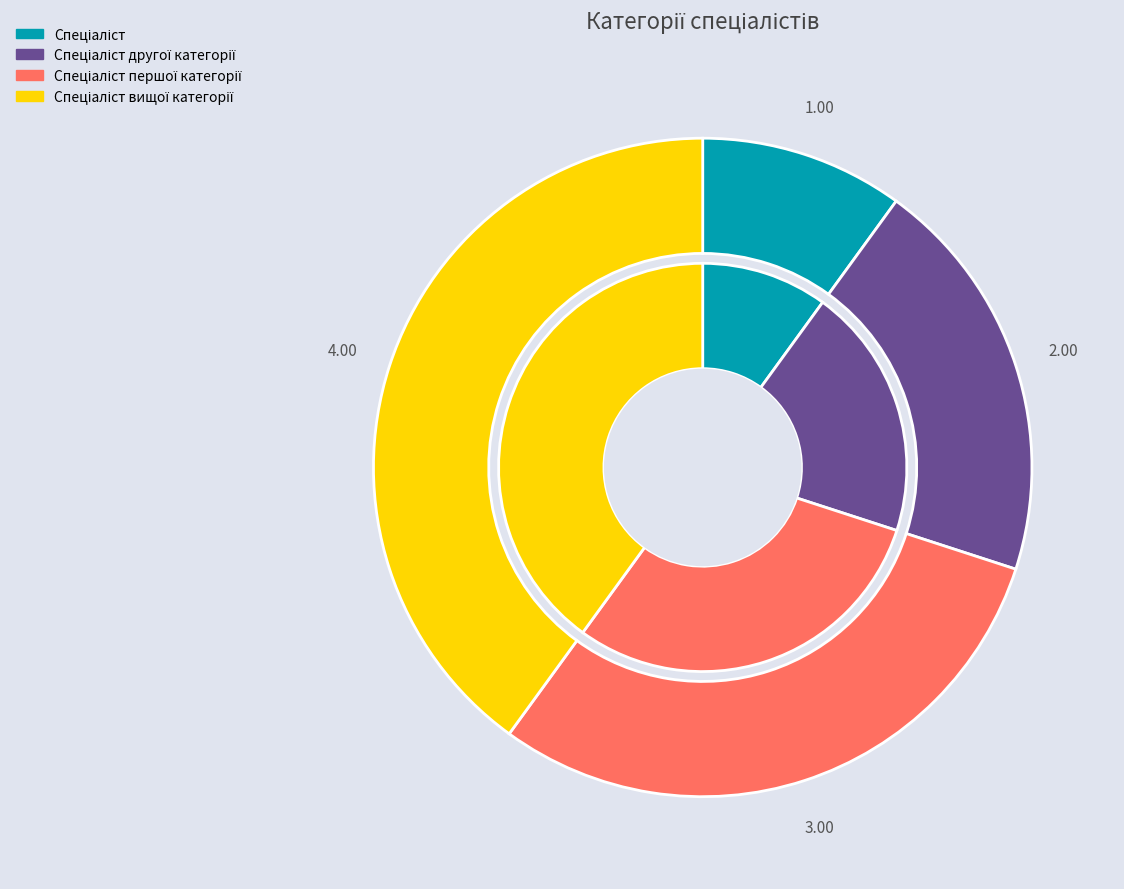

To the nearest percent, what is the combined percentage of Спеціаліст першої категорії and Спеціаліст другої категорії?

50%